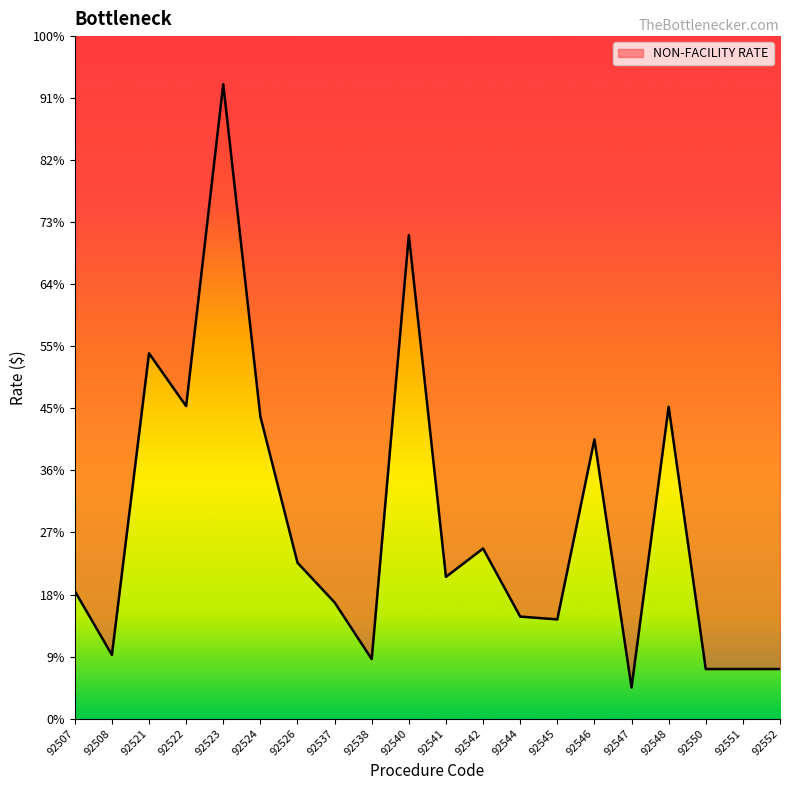

True or false: the data has more than 2 interior local peaks.

True